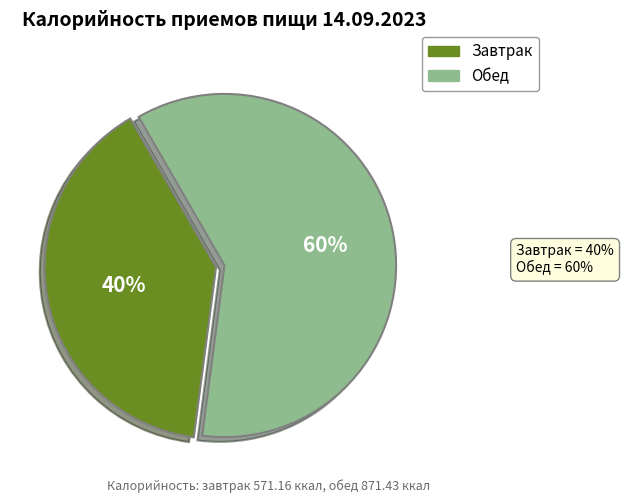

Is there any slice that represents more than half of the pie?

Yes